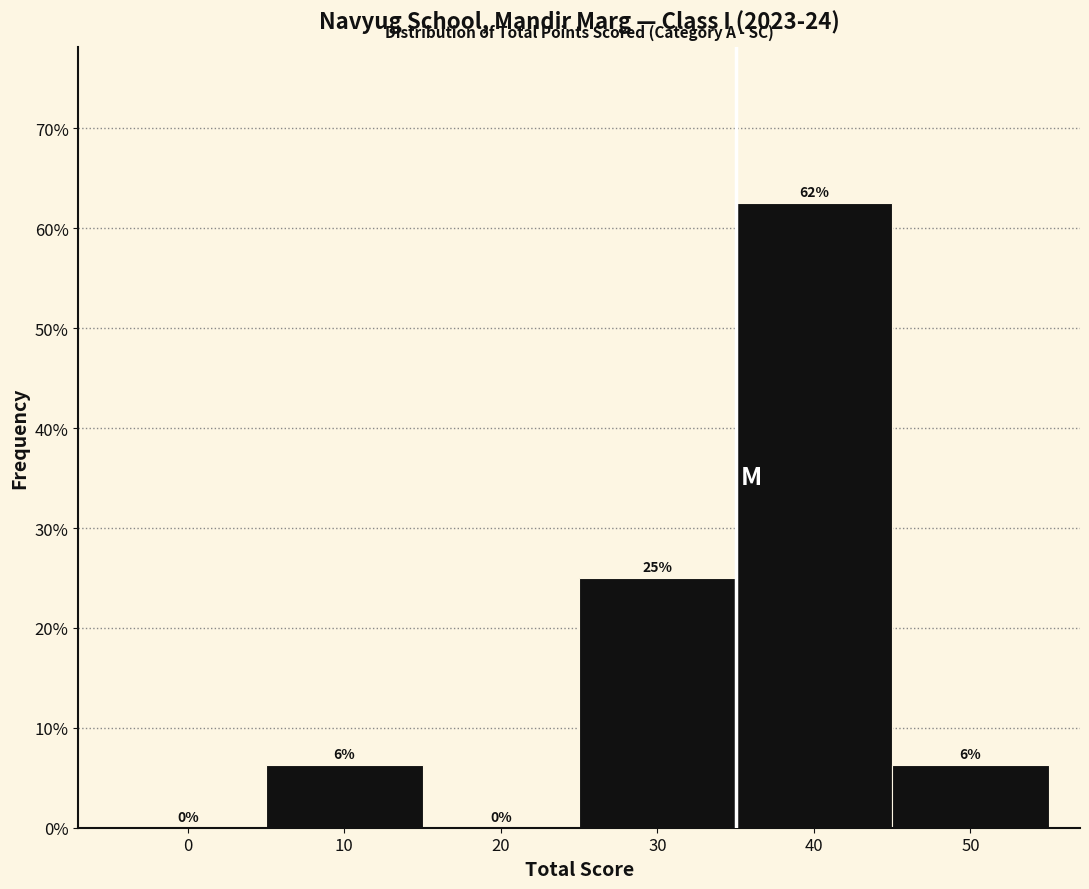

How many values are between 0 and 25?

5